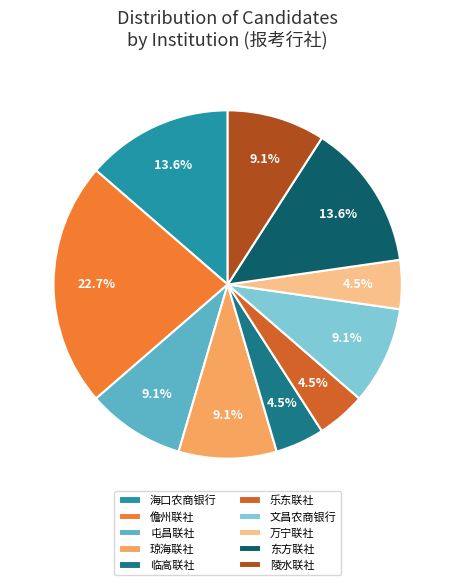

To the nearest percent, what is the difference between the largest and smallest slice percentages?

18%